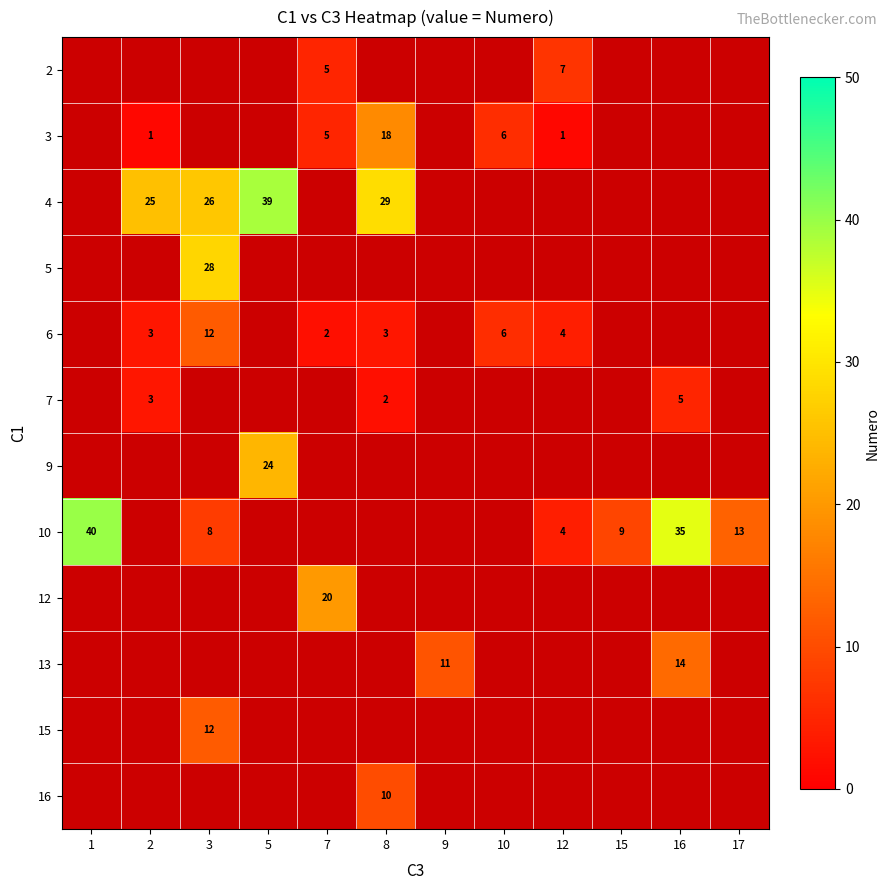

The 4 series shows 39 at 5. True or false?

True